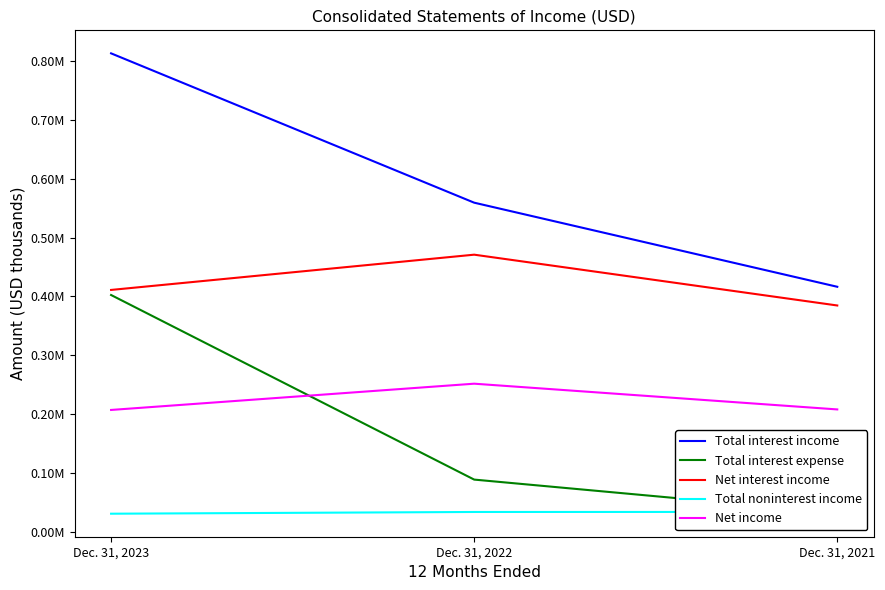

What is the value of the Total noninterest income point at the 1st from the left?

30417